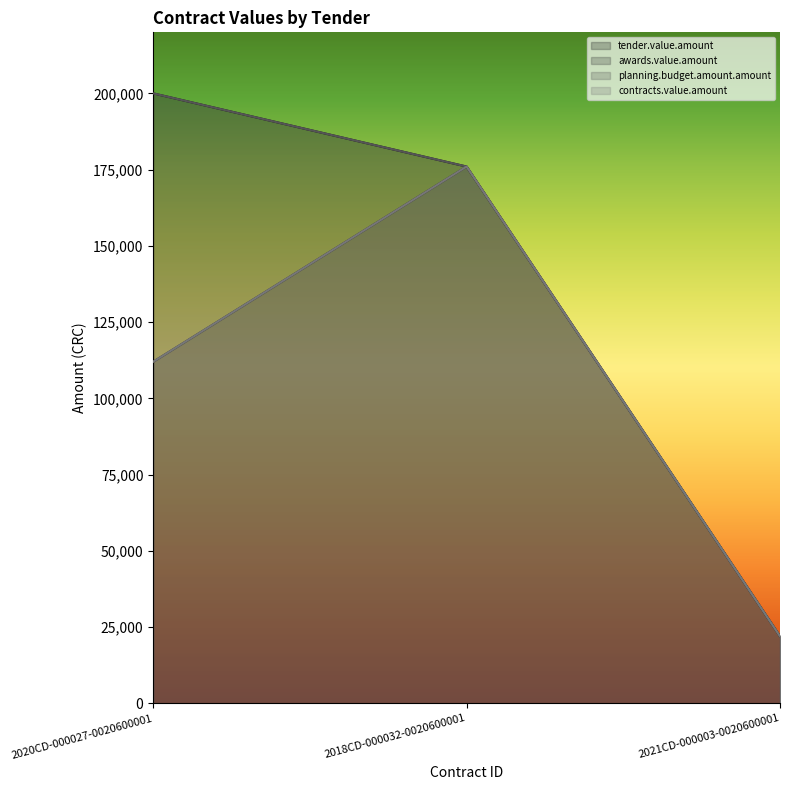

What is the approximate value of planning.budget.amount.amount at 2021CD-000003-0020600001?

22000.0